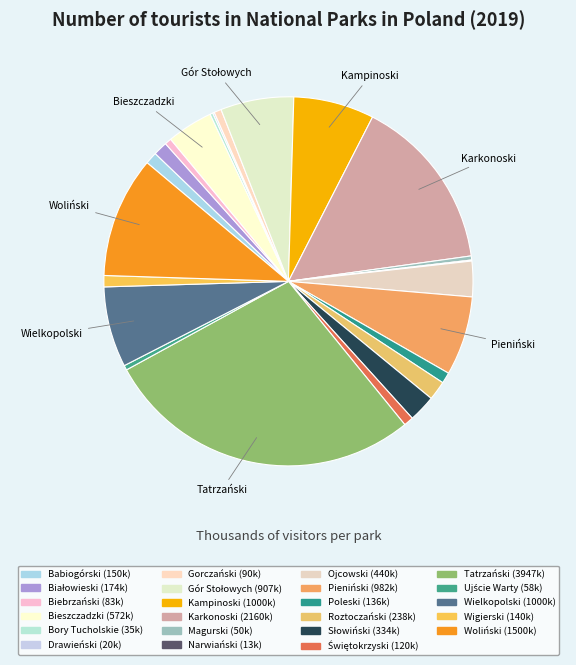

How many segments does this pie chart have?

23